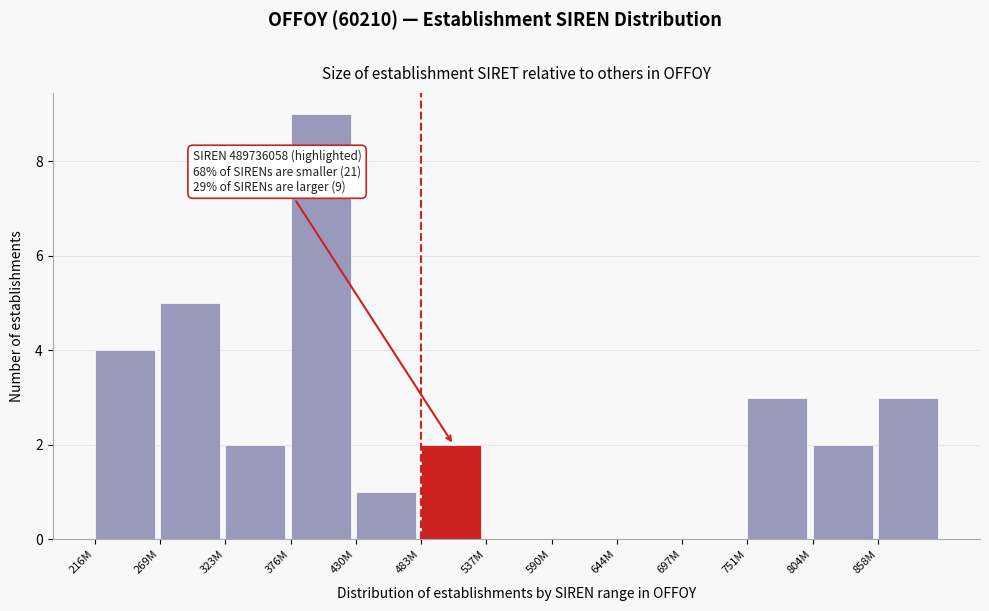

Reading right to left, list all the values displayed in this chart.

858M=3	804M=2	751M=3	697M=0	644M=0	590M=0	537M=0	483M=2	430M=1	376M=9	323M=2	269M=5	216M=4